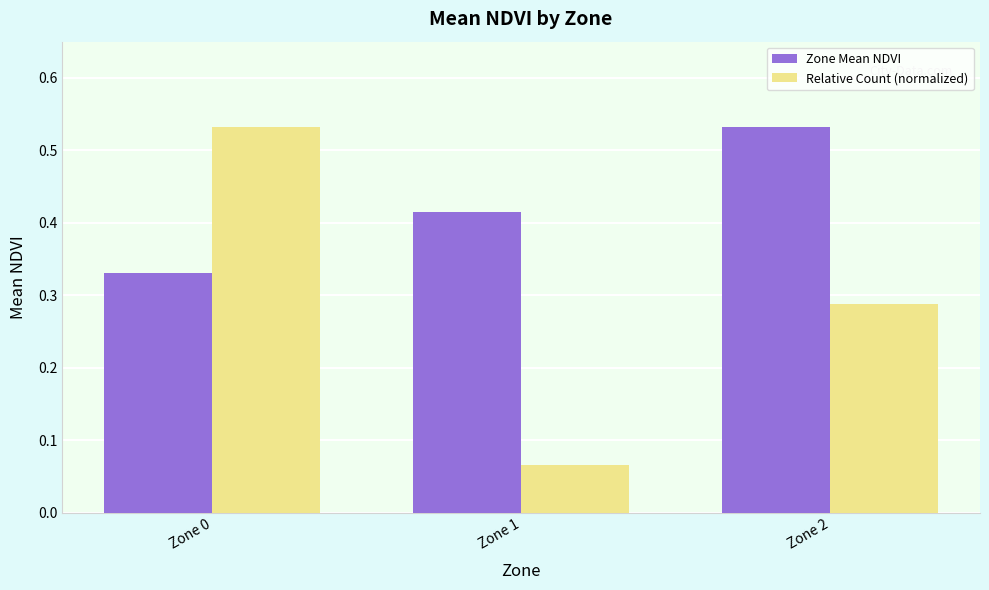

At how many categories does at least one series exceed 0?

3